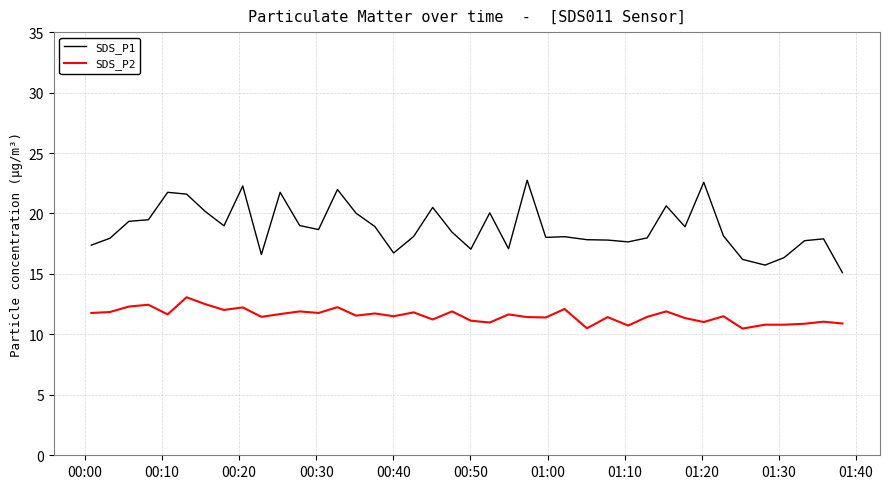

Which series has the widest spread of values?

SDS_P1